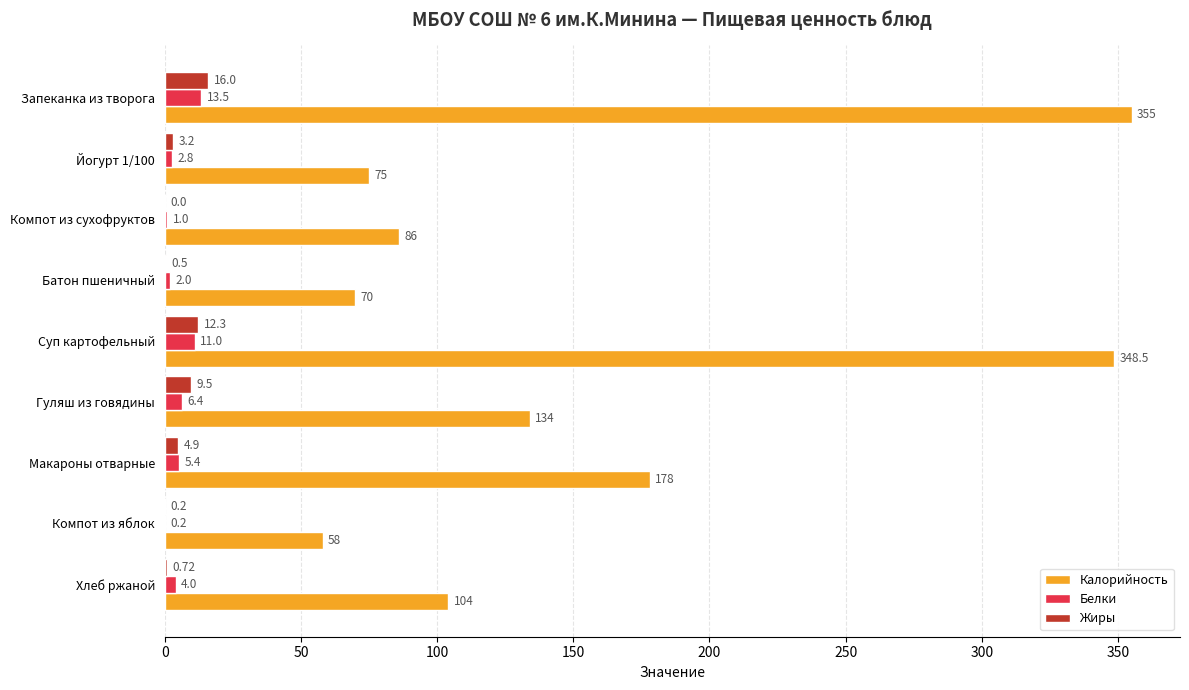

Which category has the highest value across all series?

Запеканка из творога